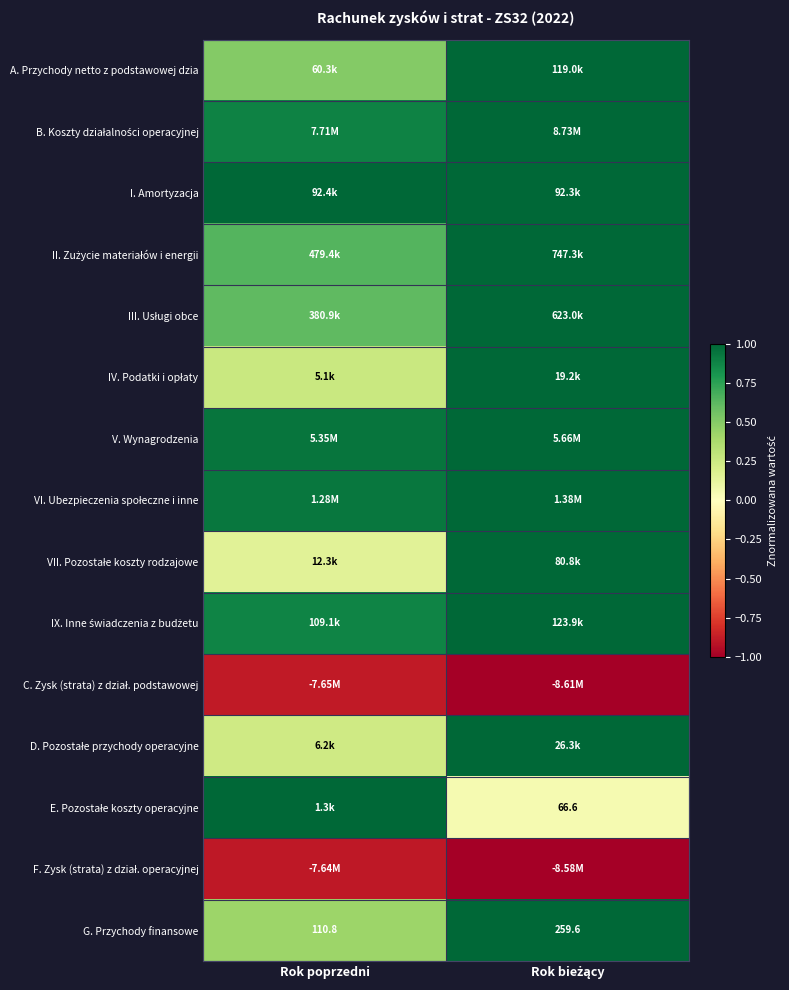

At which label is G. Przychody finansowe closest to 185?

Rok poprzedni